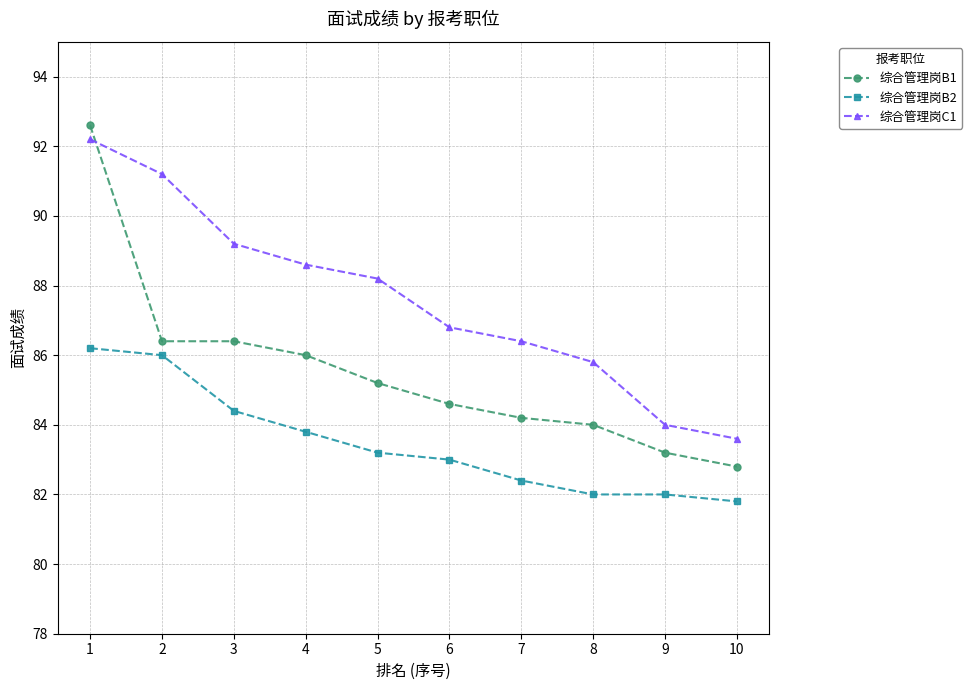

What is the sum of the 综合管理岗B2 values at 7 and 5?

165.6